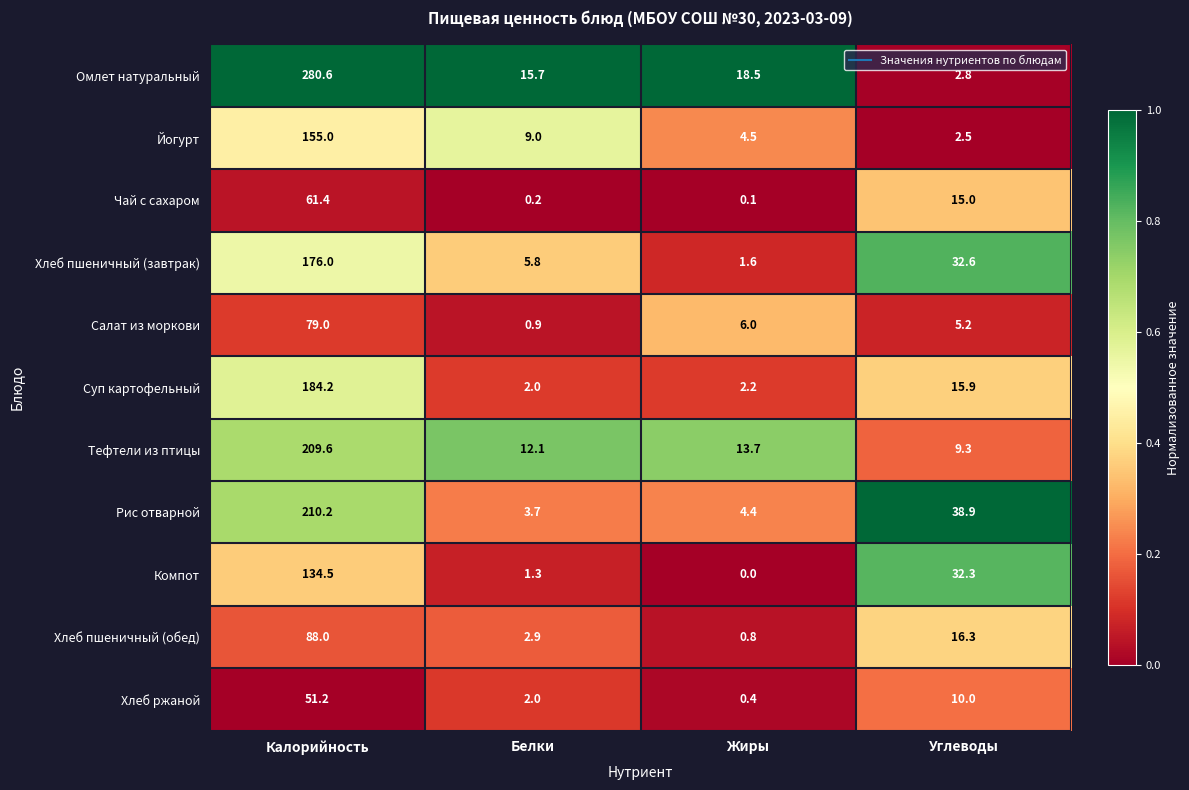

What is the total value across all series at Жиры?

52.2